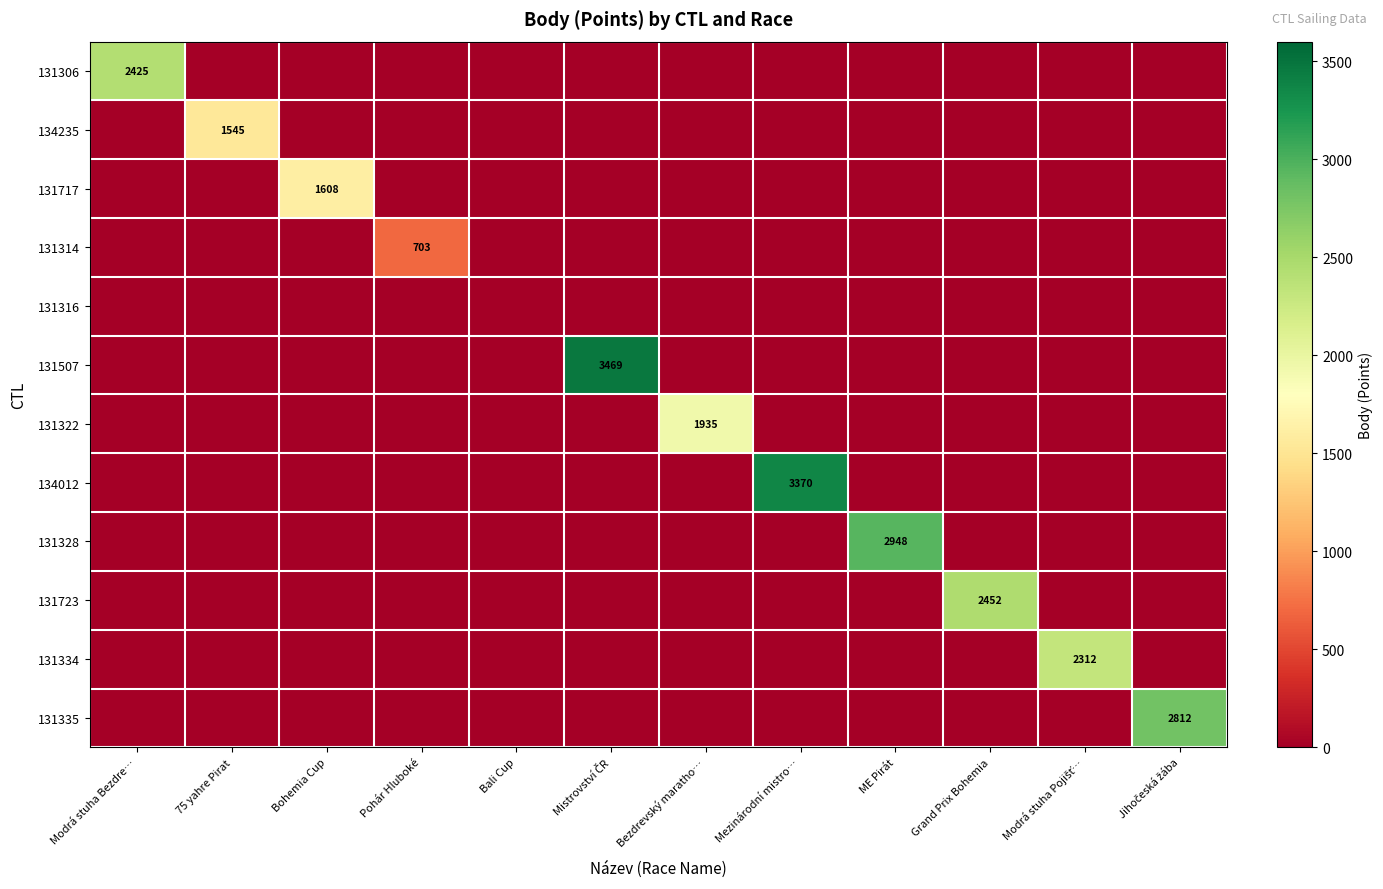

Which series has the widest spread of values?

131507